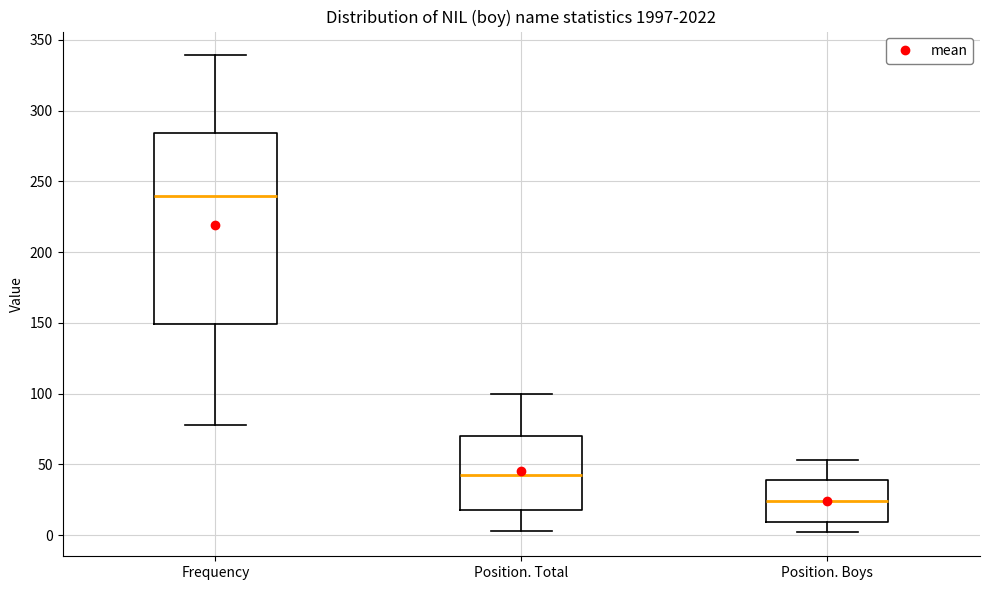

Which box is the tallest, from its lower edge to its upper edge?

Frequency